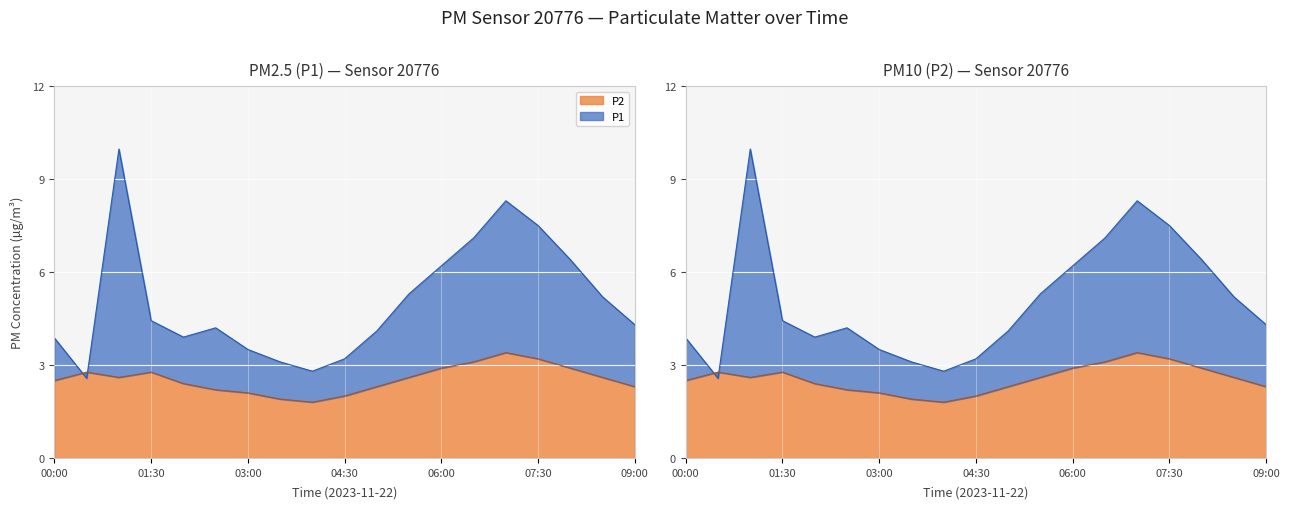

Which category has the highest value across all series?

01:00